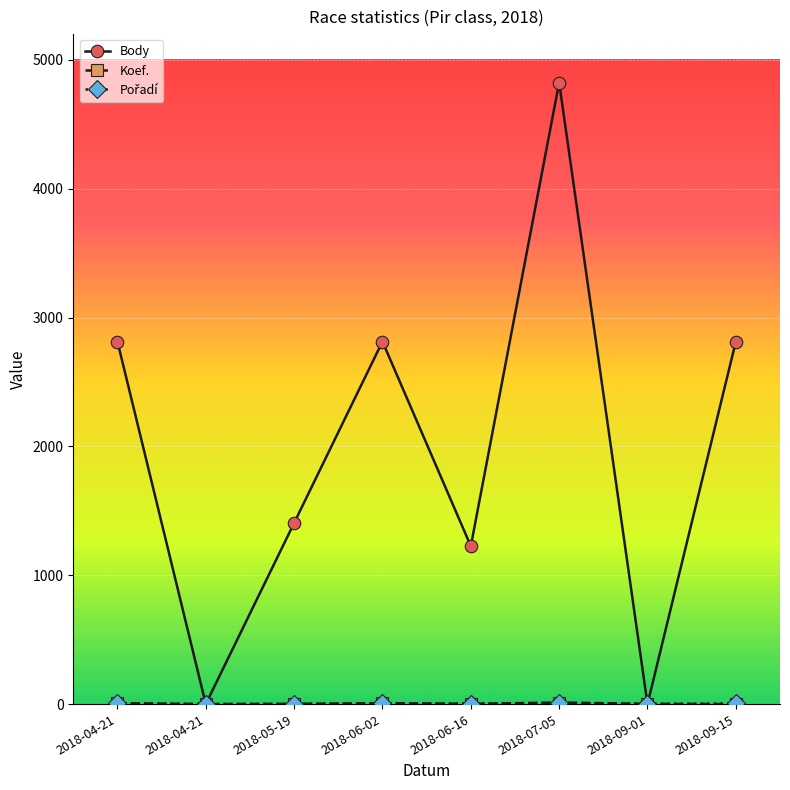

How many distinct data groups are displayed?

3